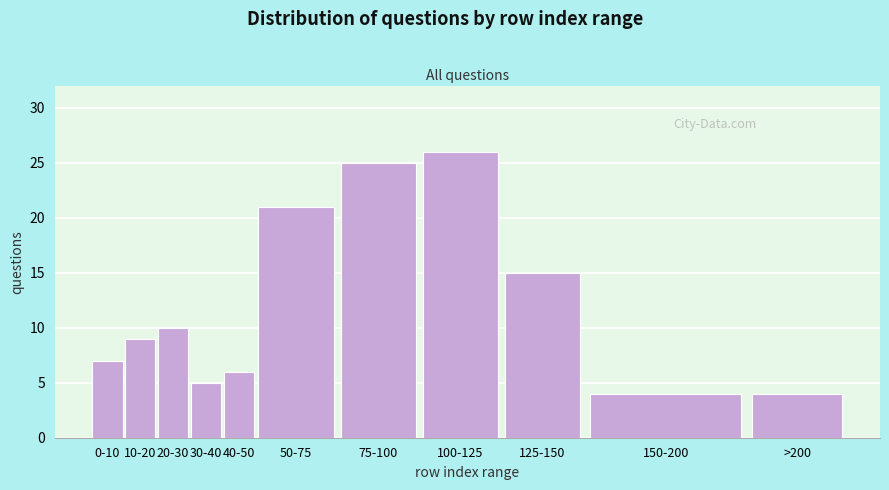

Reading left to right, transcribe all the data shown in this chart.

0-10=7	10-20=9	20-30=10	30-40=5	40-50=6	50-75=21	75-100=25	100-125=26	125-150=15	150-200=4	>200=4